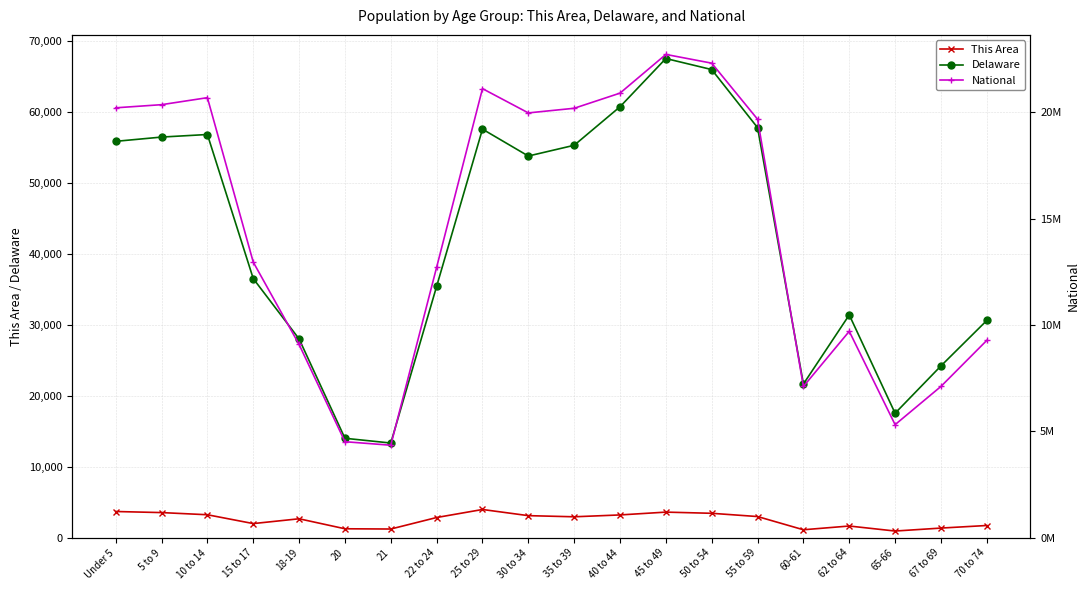

Which series has the largest total across all categories?

National